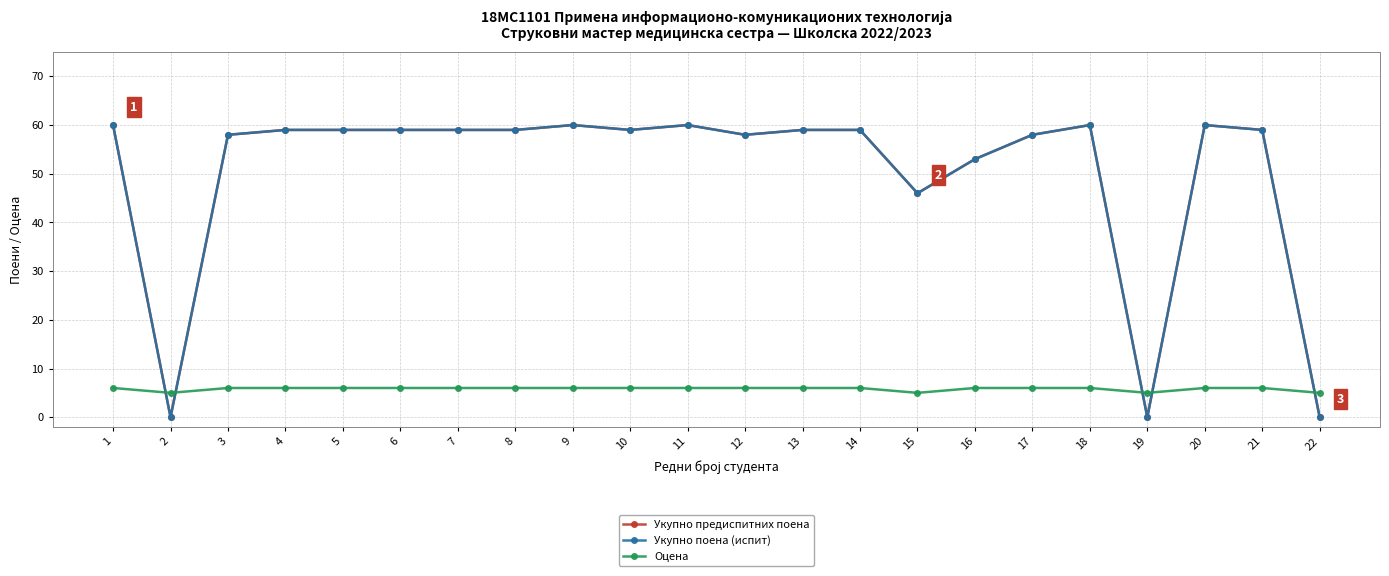

True or false: Укупно поена (испит) and Оцена cross at least once.

True